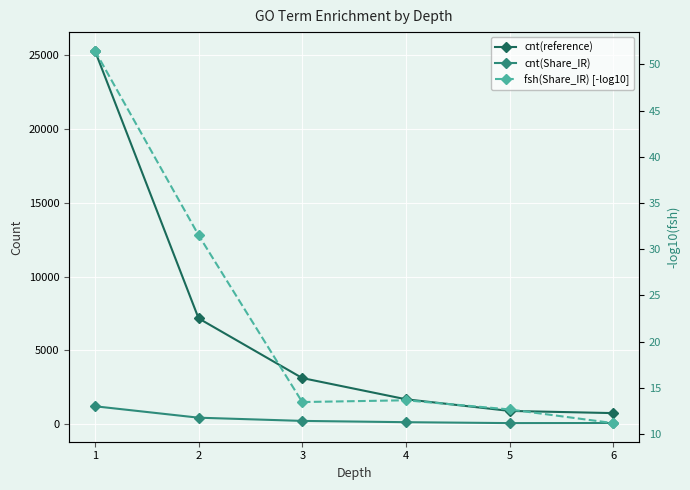

Reading left to right, list all the values displayed in this chart.

cnt(reference): 25320.0	7169.0	3121.0	1682.0	892.0	743.0
cnt(Share_IR): 1207.0	432.0	214.0	127.0	65.0	71.0
fsh(Share_IR) [-log10]: 51.5	31.5	13.4	13.6	12.7	11.2